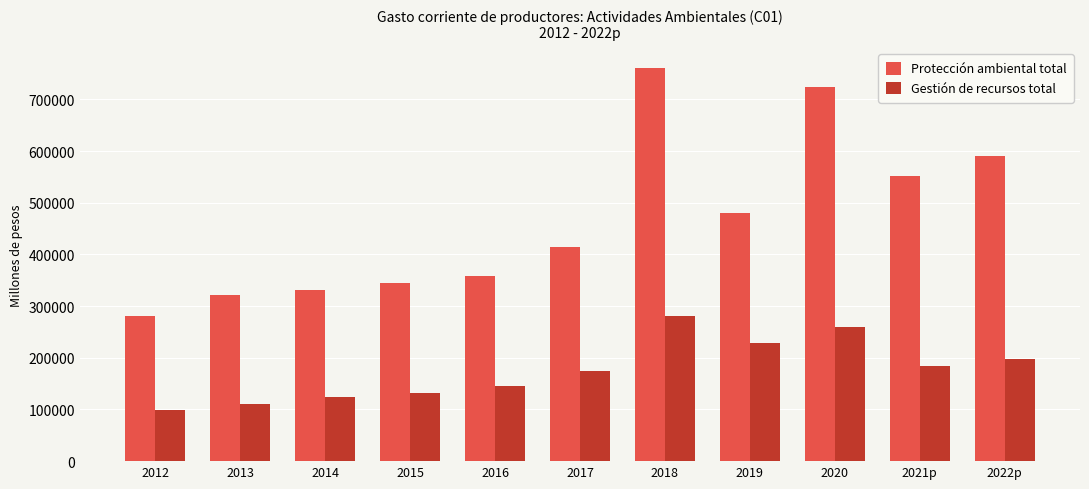

What are all the series names shown in the legend?

Protección ambiental total, Gestión de recursos total